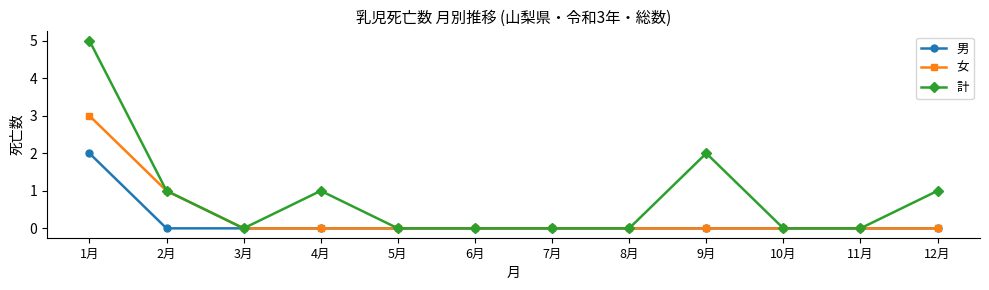

What are all the series names shown in the legend?

男, 女, 計